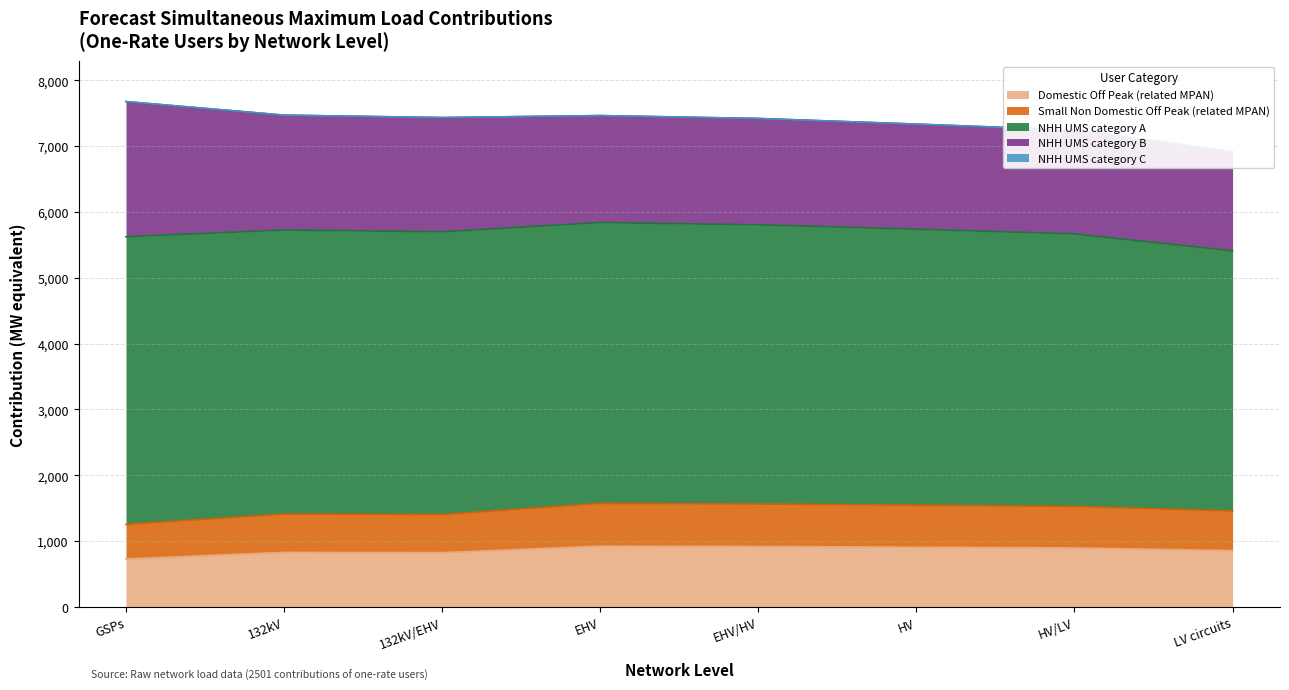

What is the minimum value for Domestic Off Peak (related MPAN)?

728.4